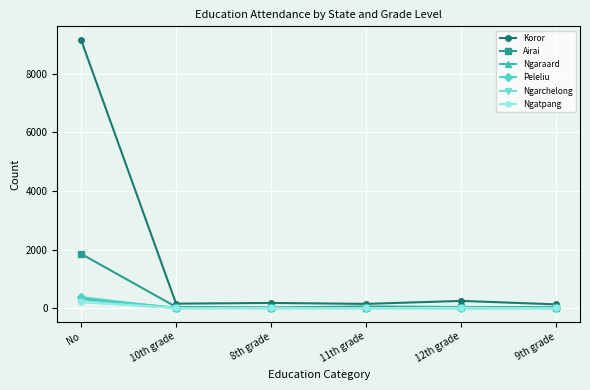

Read the Peleliu value at No.

375